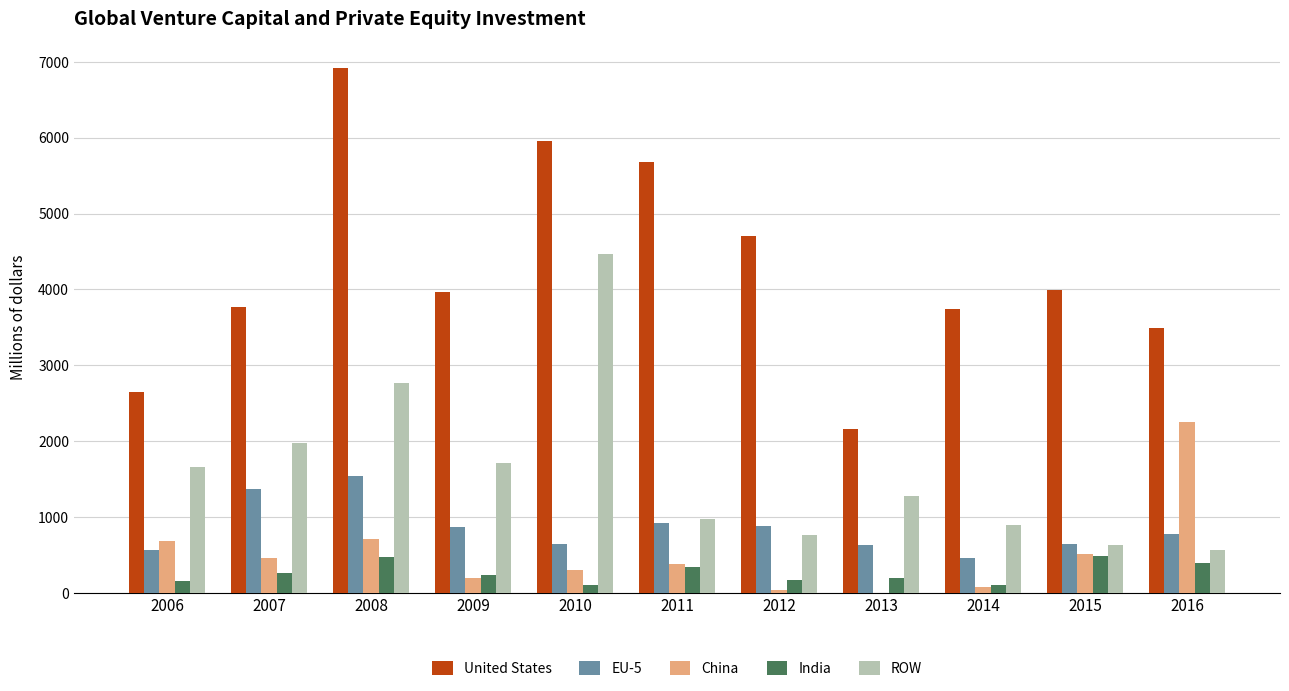

What are all the series names shown in the legend?

United States, EU-5, China, India, ROW